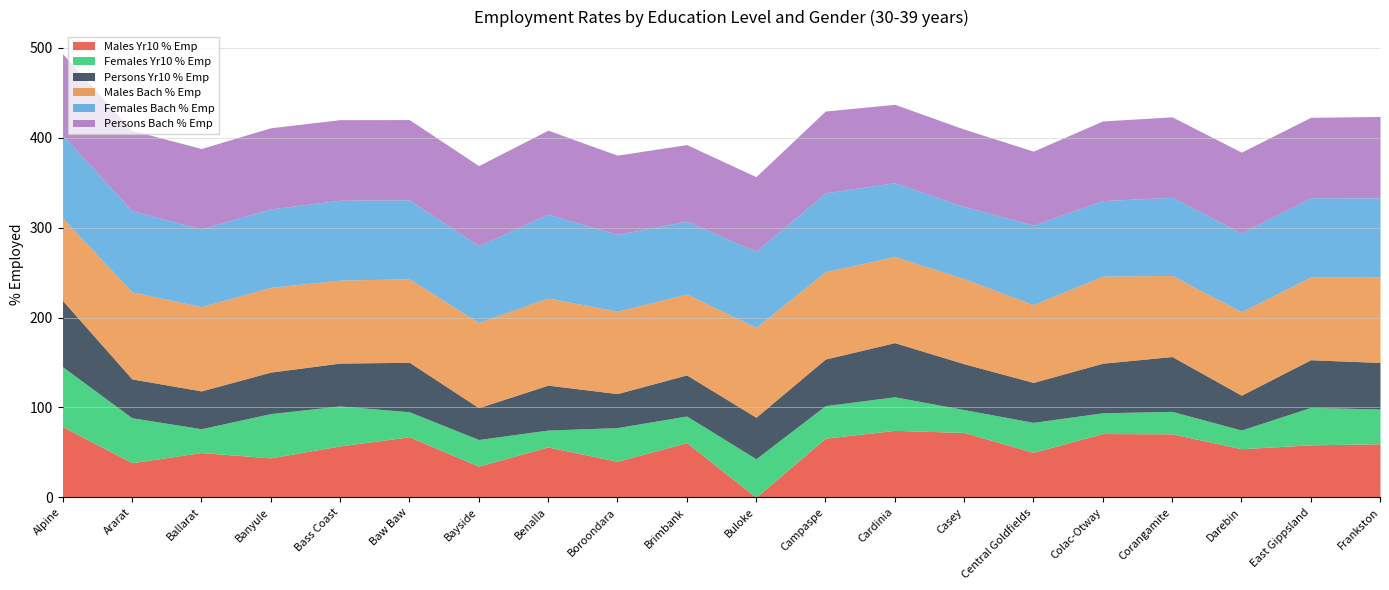

Reading left to right, transcribe all the data shown in this chart.

Males Yr10 % Emp: 78.6	38.5	49.7	43.8	57.1	67.3	34.6	56.0	40.0	60.8	0.0	65.8	74.5	72.1	50.0	70.9	70.6	54.0	58.3	59.5
Females Yr10 % Emp: 66.7	50.0	26.5	49.2	44.4	27.9	29.6	18.8	37.5	29.6	42.9	36.2	37.3	25.5	33.3	23.1	25.0	20.8	41.7	38.7
Persons Yr10 % Emp: 73.7	43.2	42.1	46.1	47.7	55.0	35.4	50.0	37.8	45.7	46.1	51.9	60.3	51.0	44.4	55.2	61.0	38.8	53.0	51.8
Males Bach % Emp: 91.8	96.9	93.7	94.2	92.3	92.8	94.7	96.9	91.7	90.0	100.0	97.2	95.9	94.6	86.5	96.9	90.2	92.9	92.1	95.1
Females Bach % Emp: 92.2	90.2	86.5	87.3	88.8	88.0	85.4	93.2	85.4	81.1	84.5	87.7	82.0	80.2	88.5	84.0	87.0	87.5	88.1	88.0
Persons Bach % Emp: 90.5	89.5	89.5	90.3	89.7	89.3	89.2	93.5	88.2	85.1	83.2	91.0	87.3	86.2	82.3	88.7	89.5	90.0	89.5	90.6